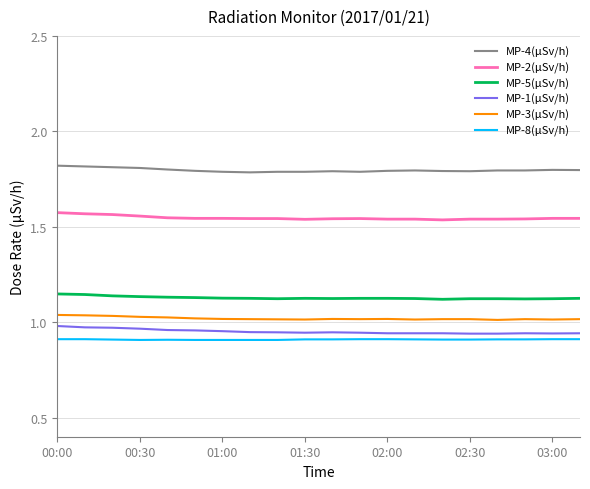

True or false: MP-4(µSv/h) and MP-8(µSv/h) cross at least once.

False